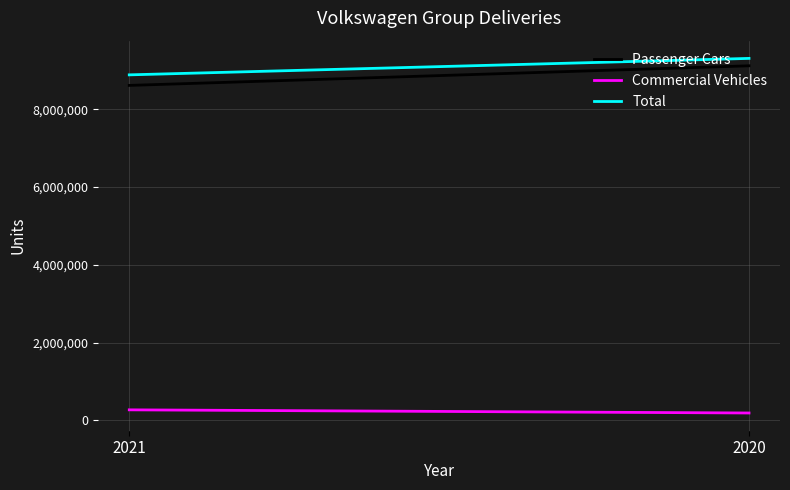

Which series changed the most between 2021 and 2020?

Passenger Cars